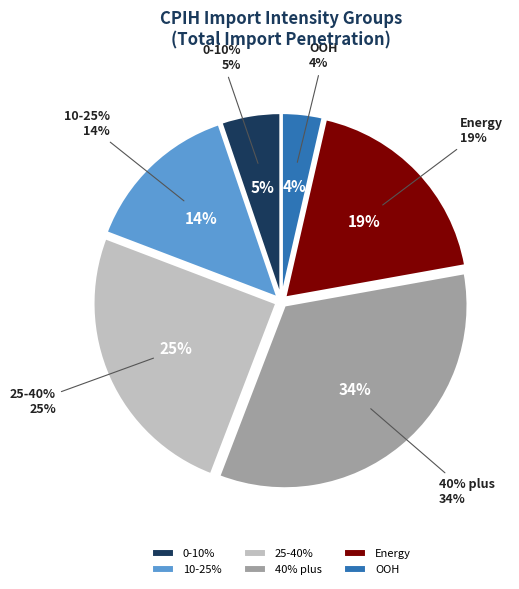

Is there a majority slice in this chart?

No